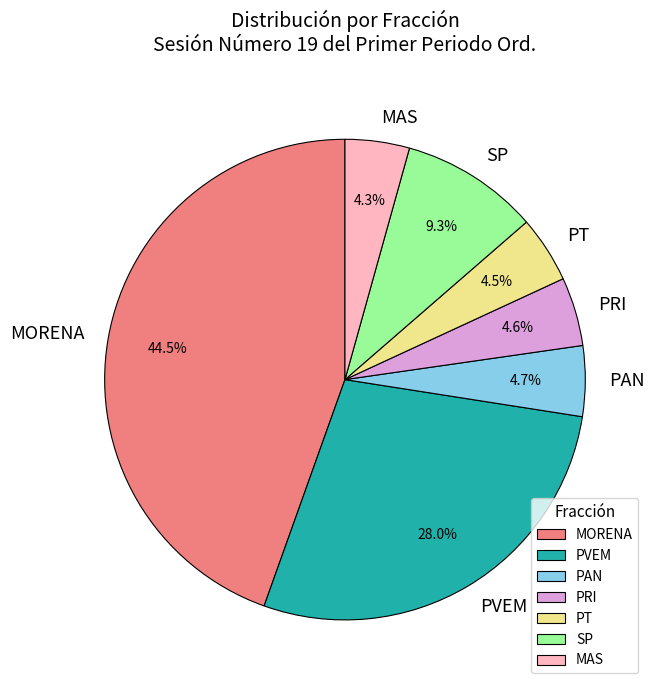

Is it true that PVEM is 34% of the pie?

False